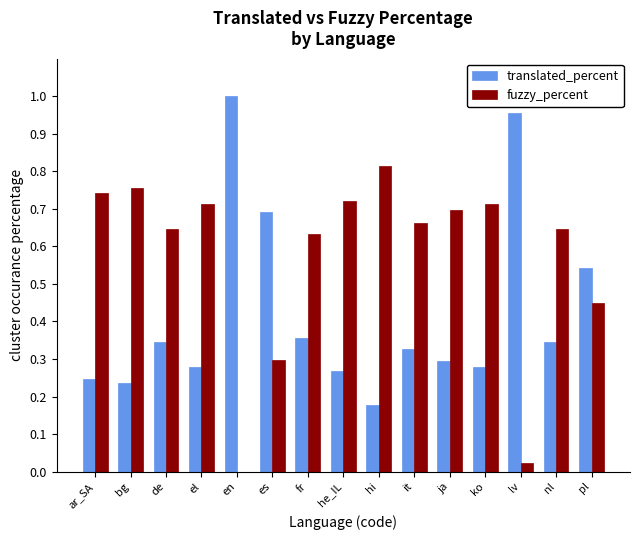

What is the sum of the fuzzy_percent values at es and hi?

1.1